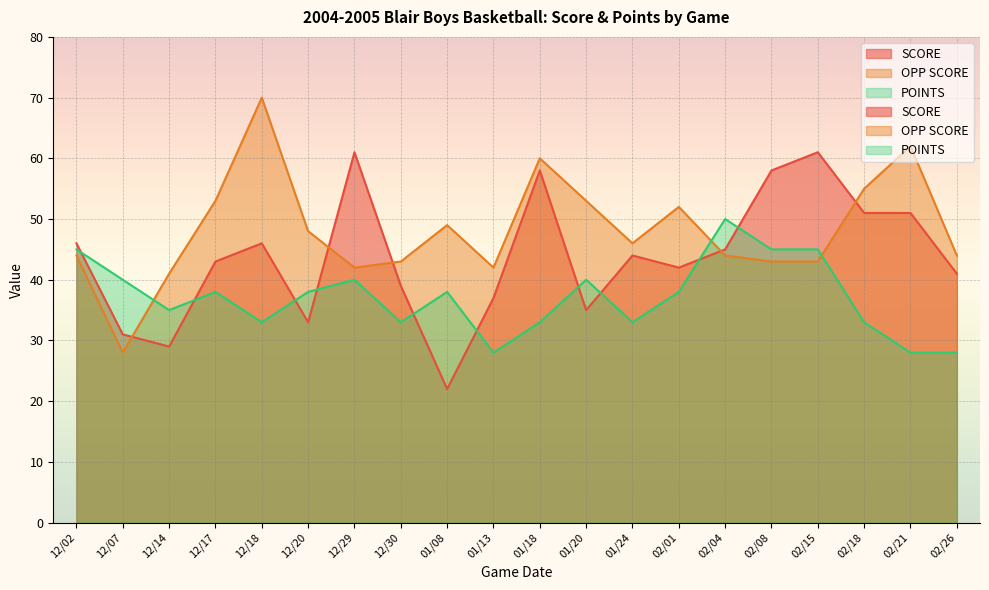

At which category is the sum across all series the highest?

01/18